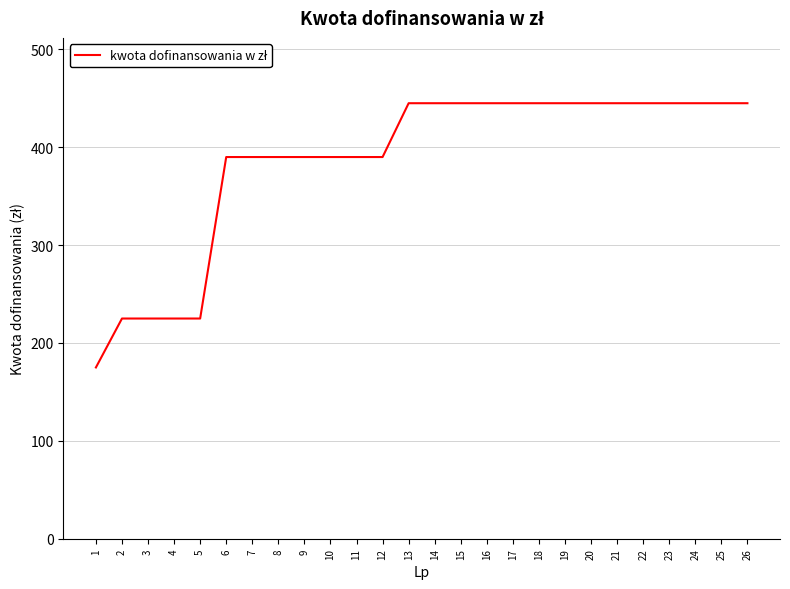

What is the greatest value displayed?

445